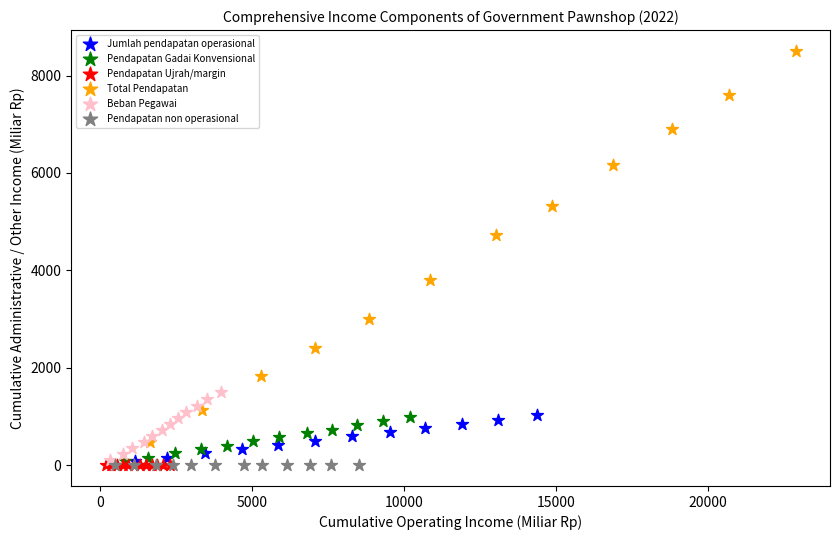

Which series has the largest Y range (max minus min)?

Total Pendapatan